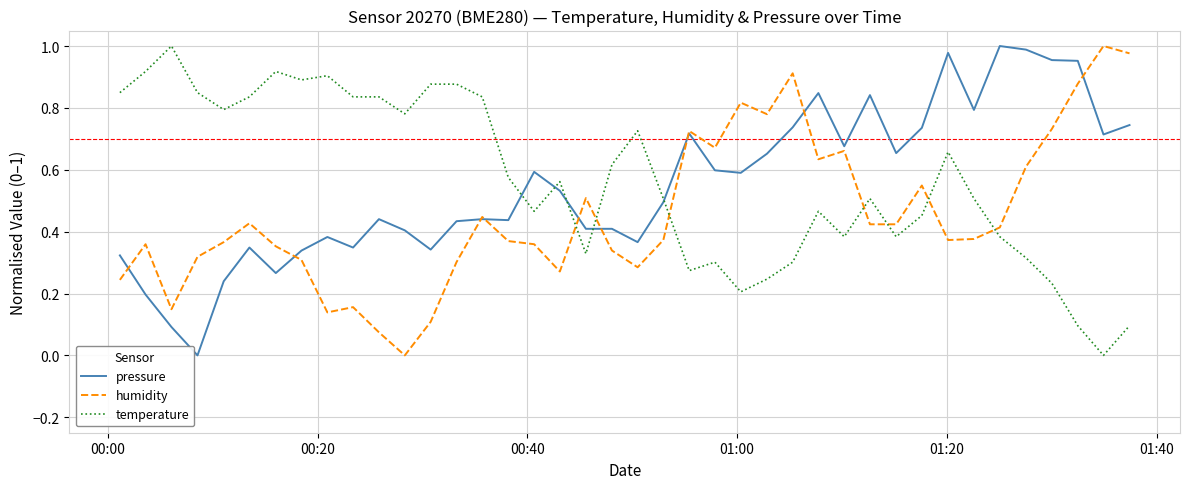

How many times do temperature and humidity cross each other?

7